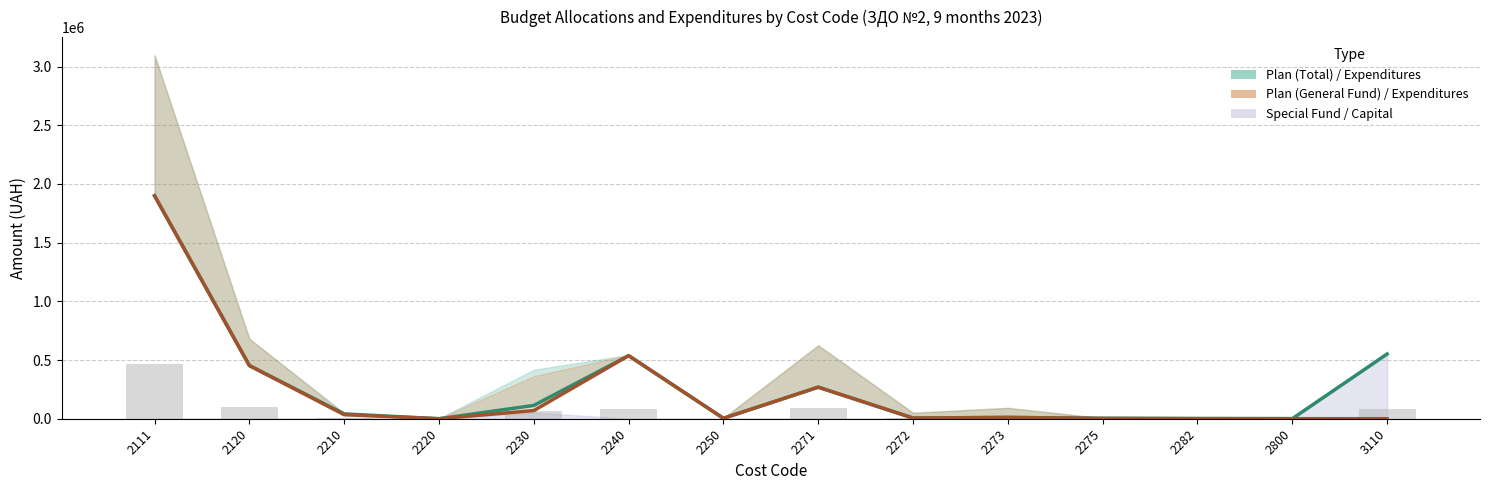

At which category does the chart reach its peak across all series?

2111